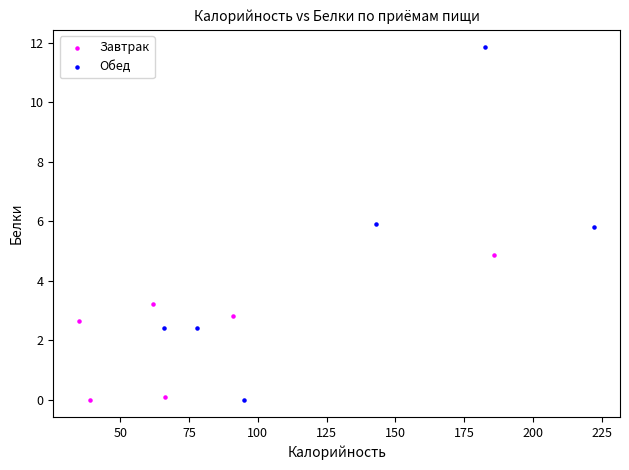

Which series reaches the maximum Y coordinate?

Обед